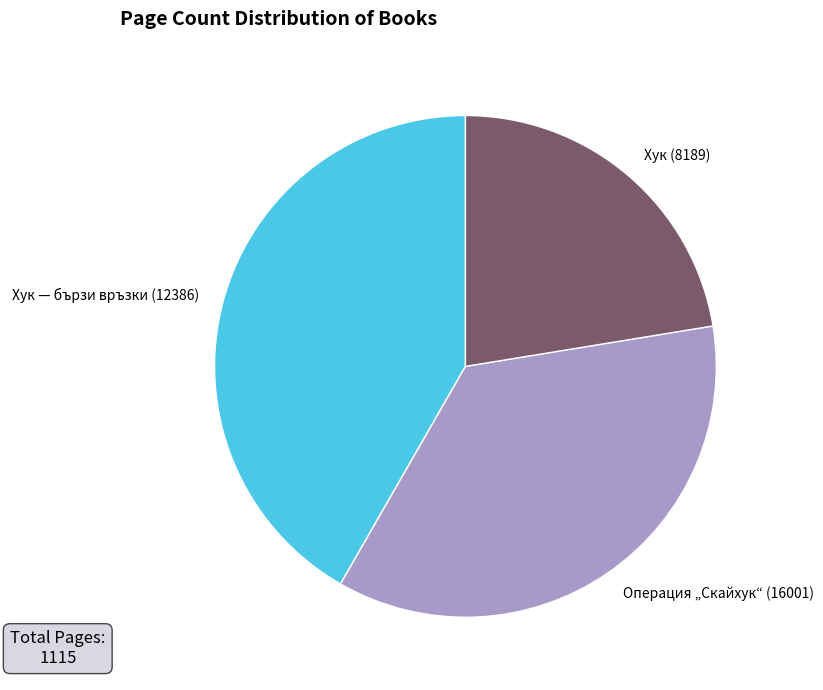

Rank the categories by value from highest to lowest.

Хук — бързи връзки (12386), Операция „Скайхук“ (16001), Хук (8189)